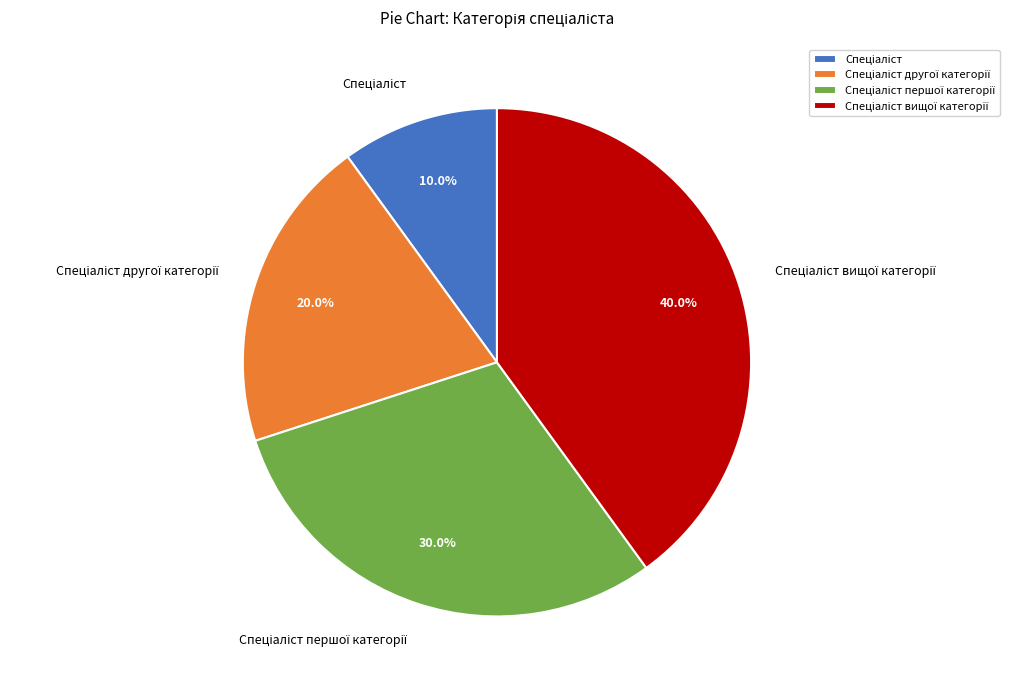

Does any single category account for the majority?

No